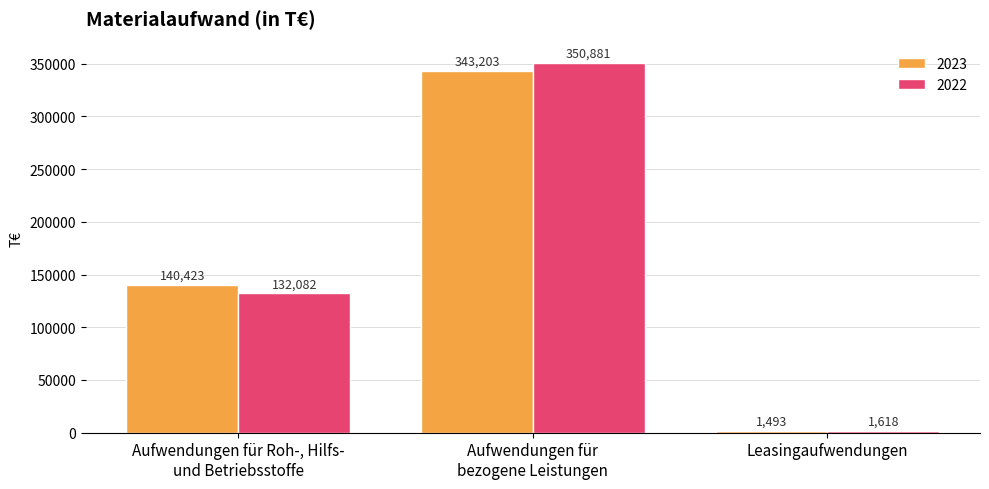

Are the bars grouped side by side (vs. stacked)?

Yes